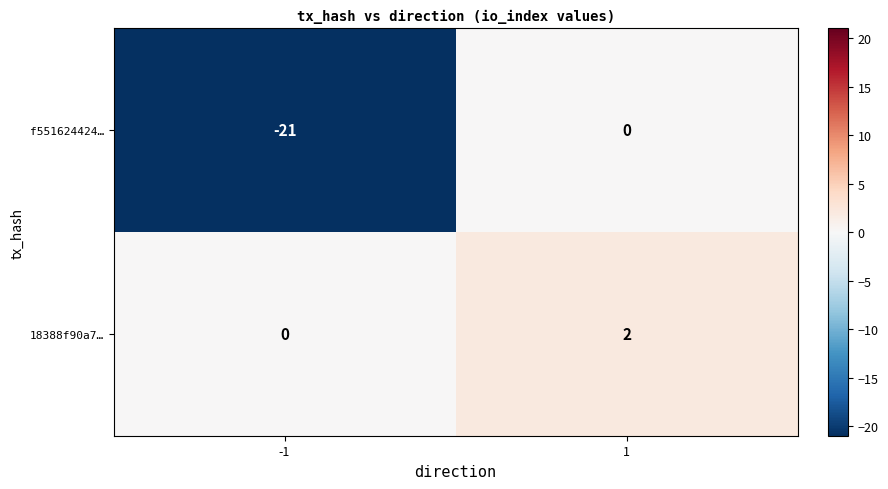

At which category is the sum across all series the highest?

1